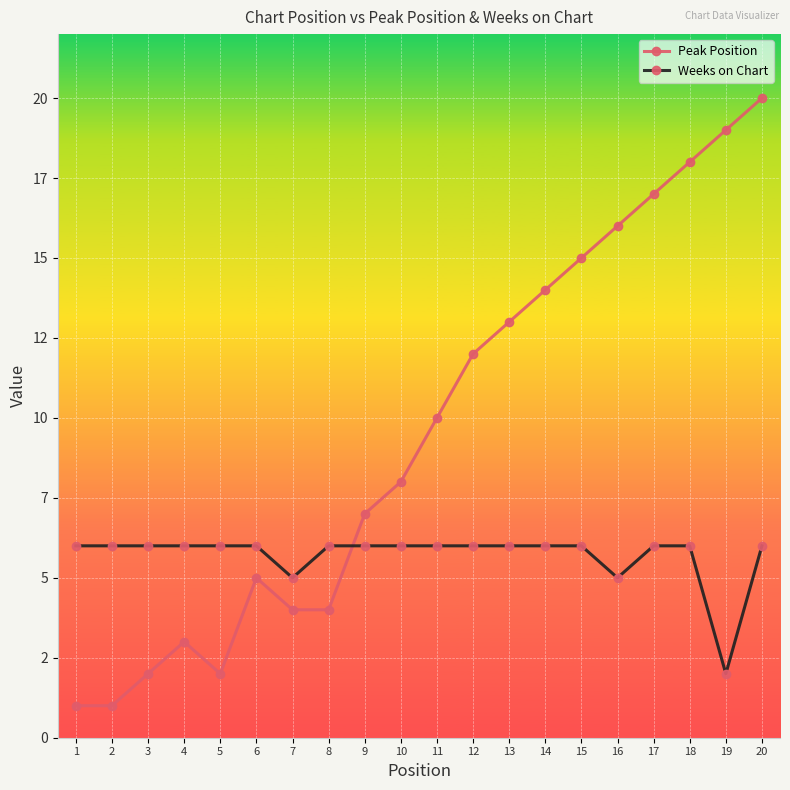

At which category is the sum across all series the highest?

20